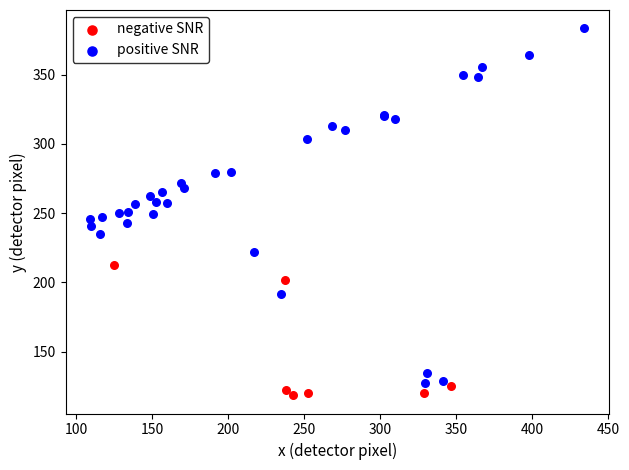

Which series contains the lowest Y value?

negative SNR